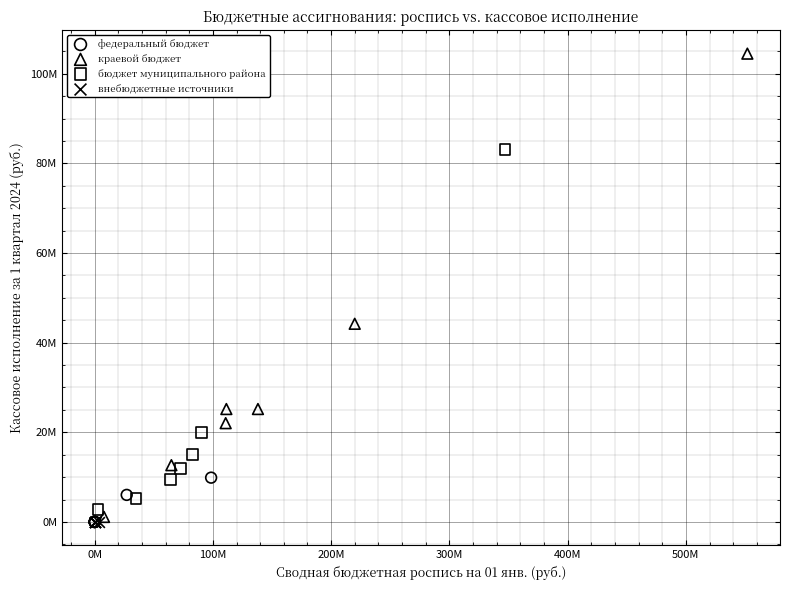

What are all the series names shown in the legend?

федеральный бюджет, краевой бюджет, бюджет муниципального района, внебюджетные источники